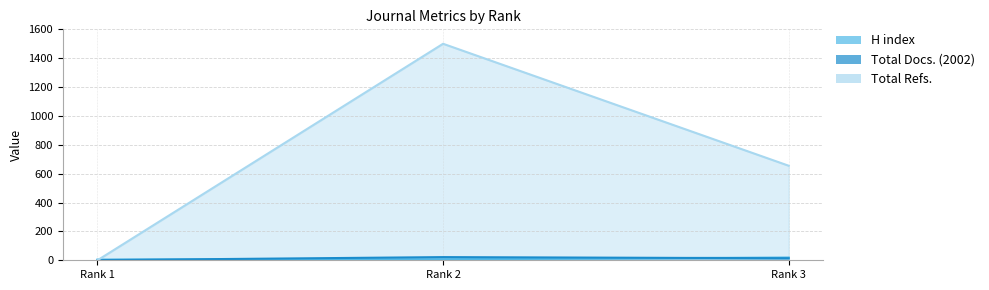

What is the difference between the highest and lowest values at Rank 3?

641